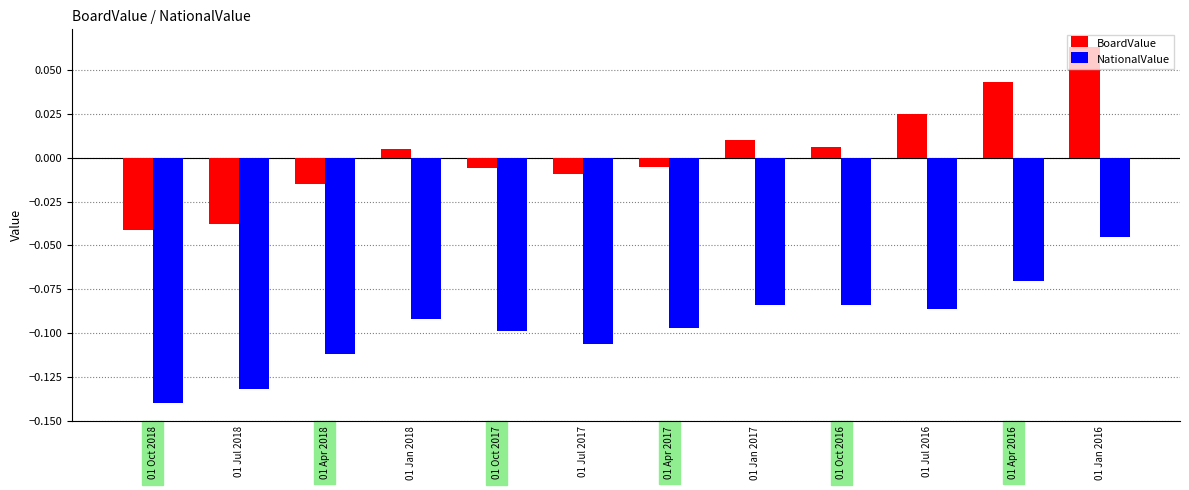

At which category does the chart reach its peak across all series?

01 Jan 2016